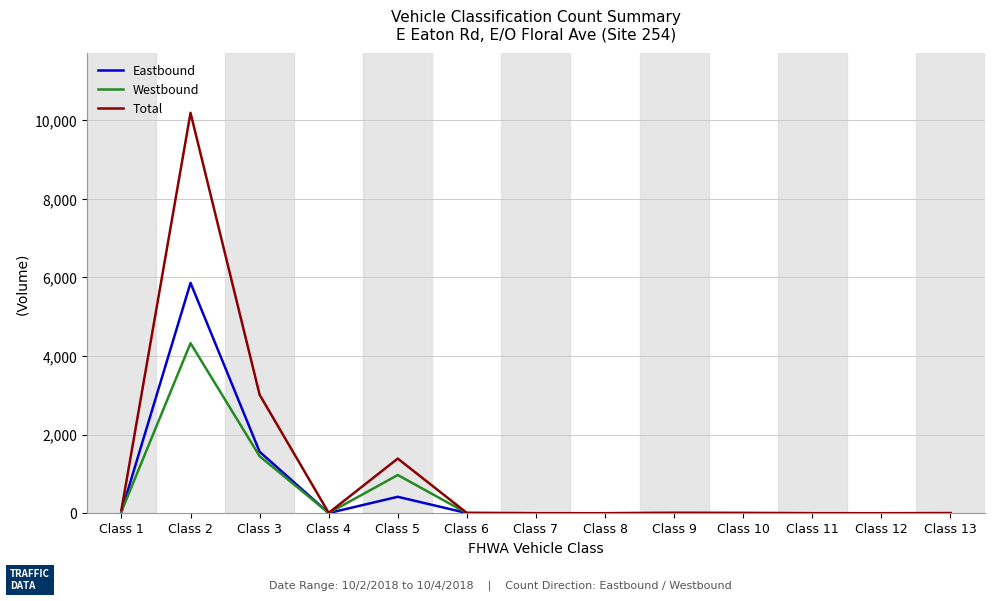

The Eastbound series shows 4 at Class 4. True or false?

True